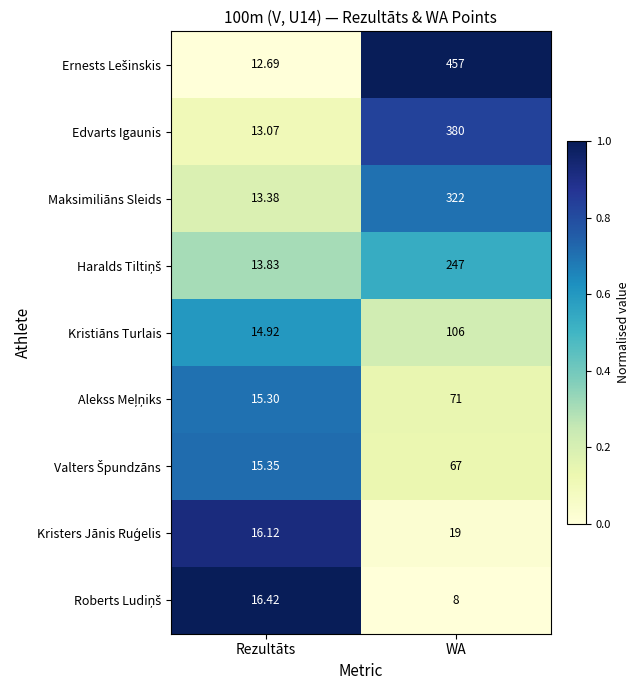

At which label does Edvarts Igaunis reach its minimum?

Rezultāts